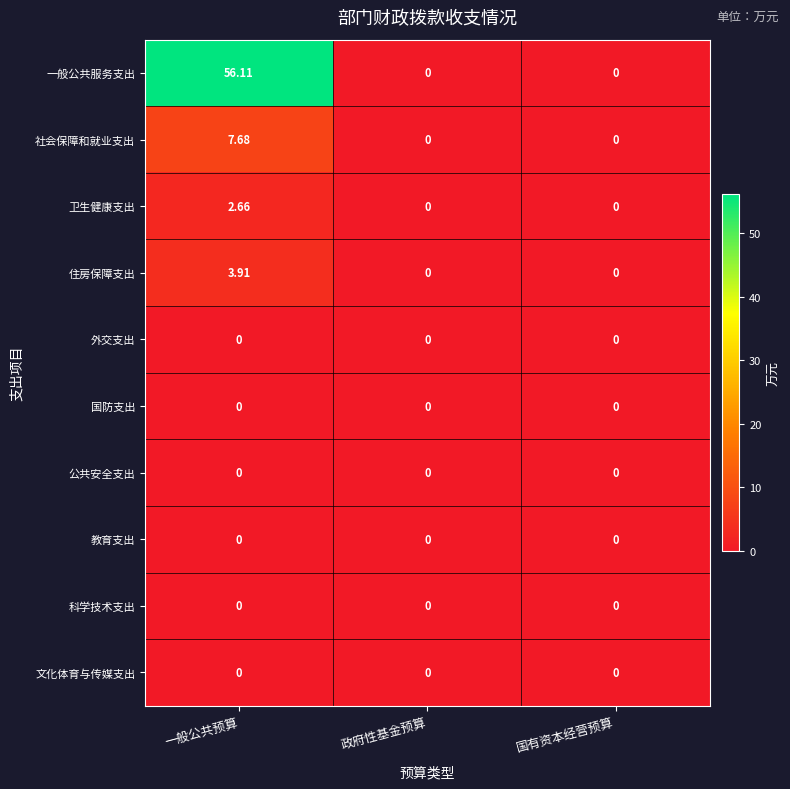

Which series changed the most between 一般公共预算 and 国有资本经营预算?

一般公共服务支出